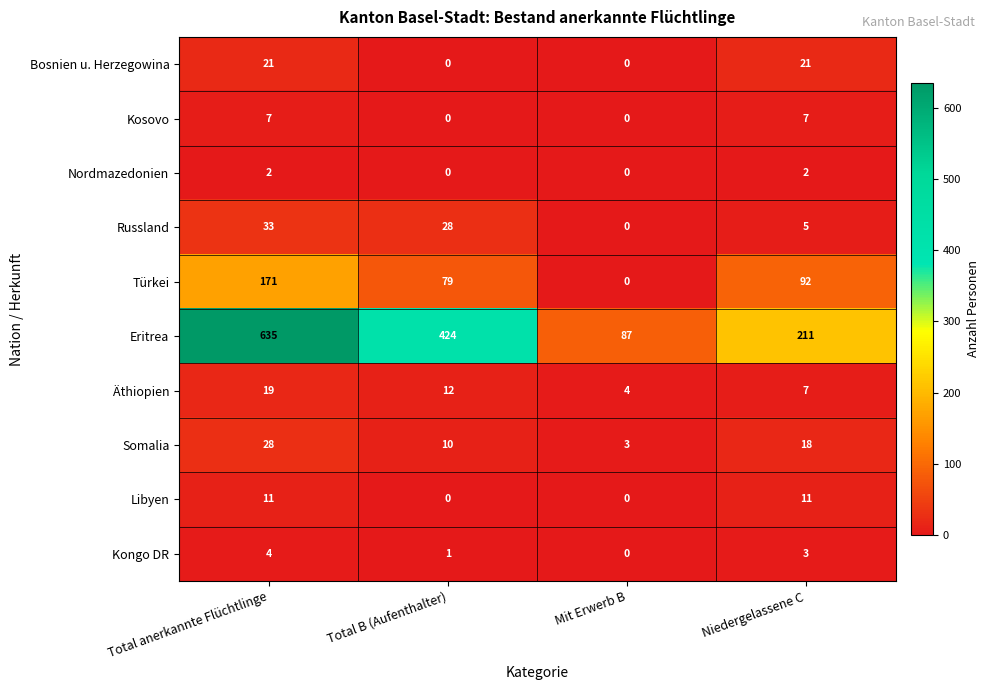

What is the minimum value for Somalia?

3